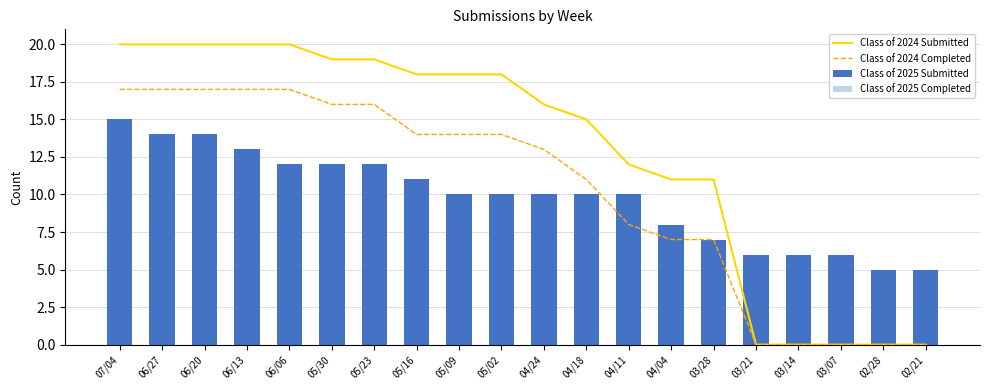

Does the chart contain stacked bars?

No